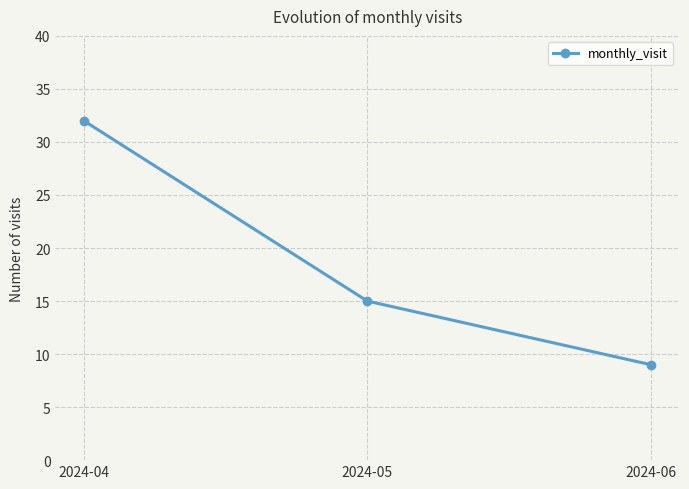

Rank the categories by value from highest to lowest.

2024-04, 2024-05, 2024-06